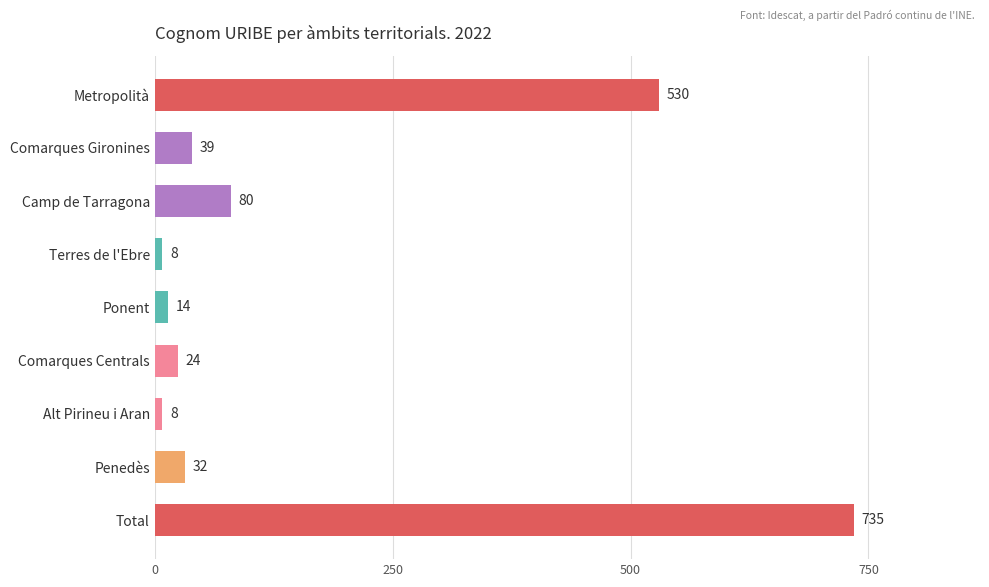

What is the average value?

163